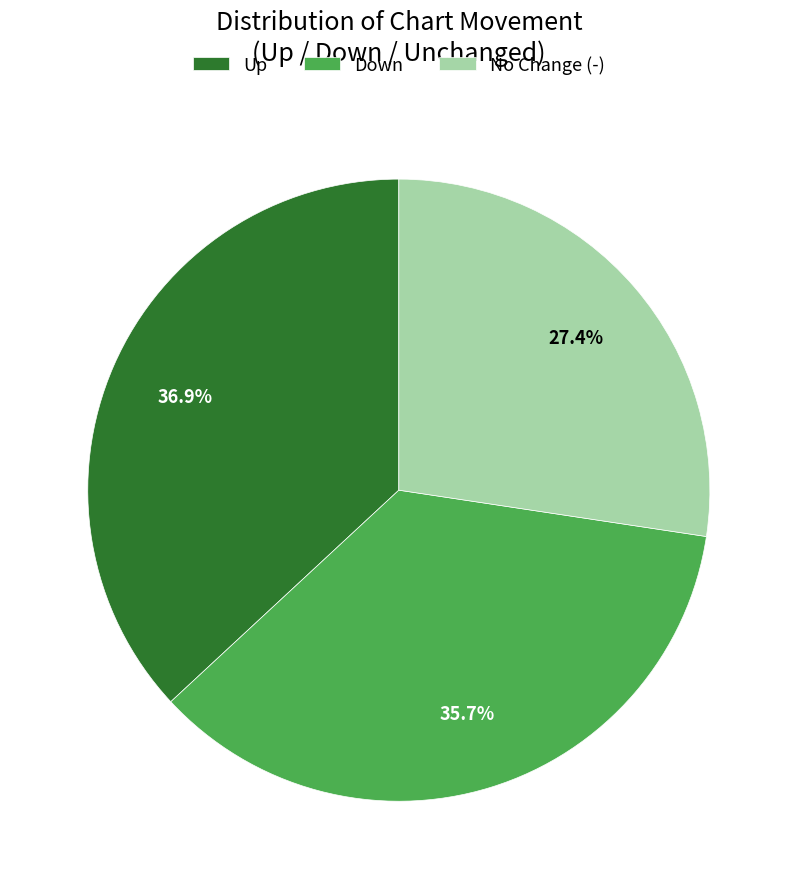

To the nearest percent, what is the average slice percentage?

33%